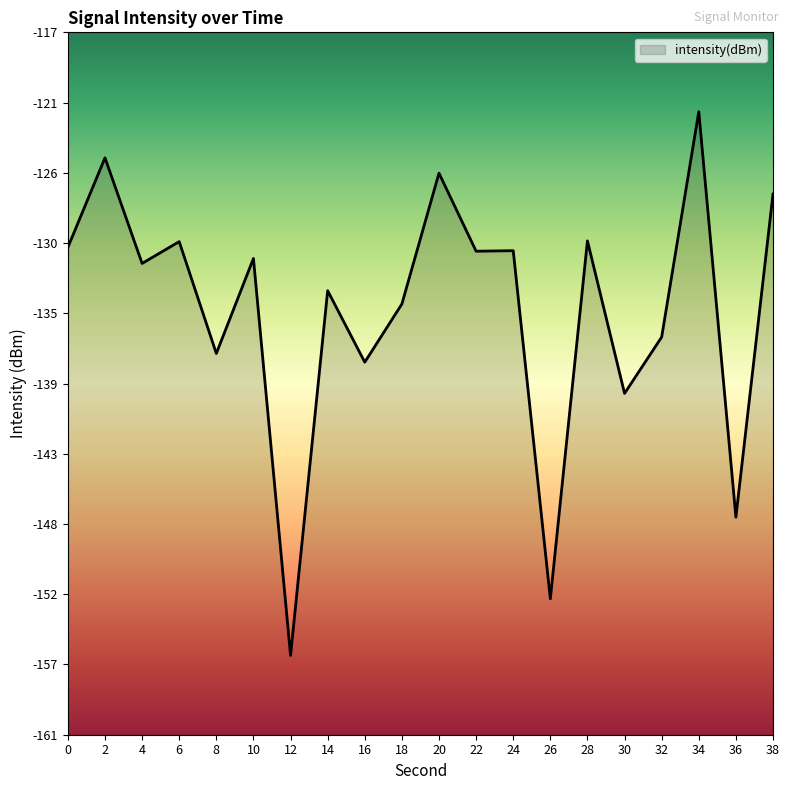

The value at 8 is -242.2. True or false?

False